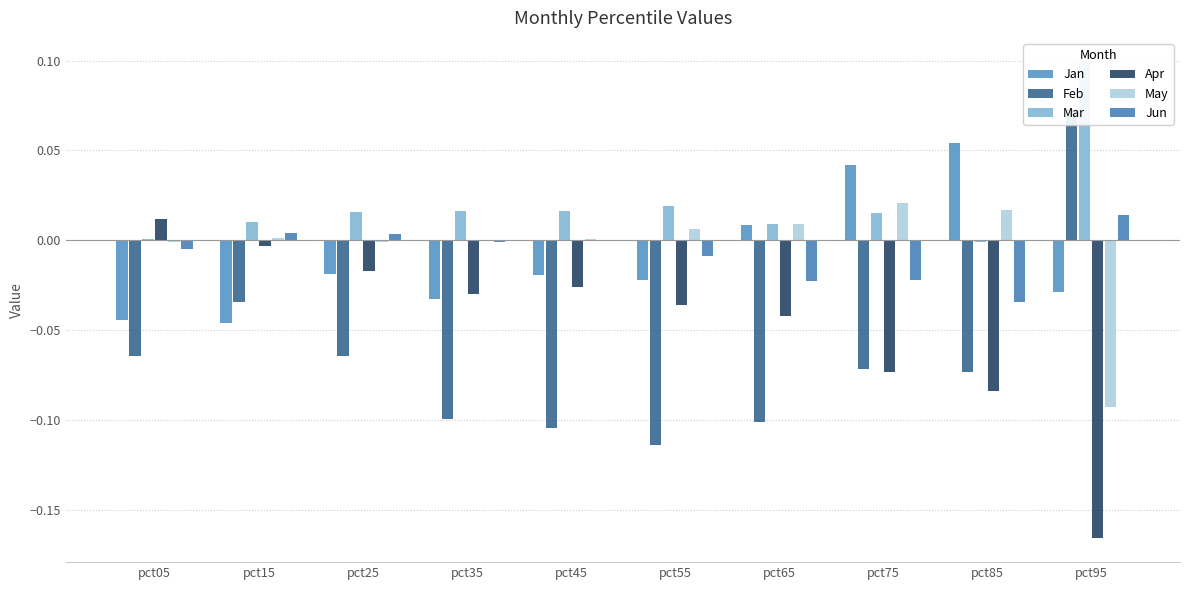

The value of Apr at pct65 is -0.0. True or false?

True